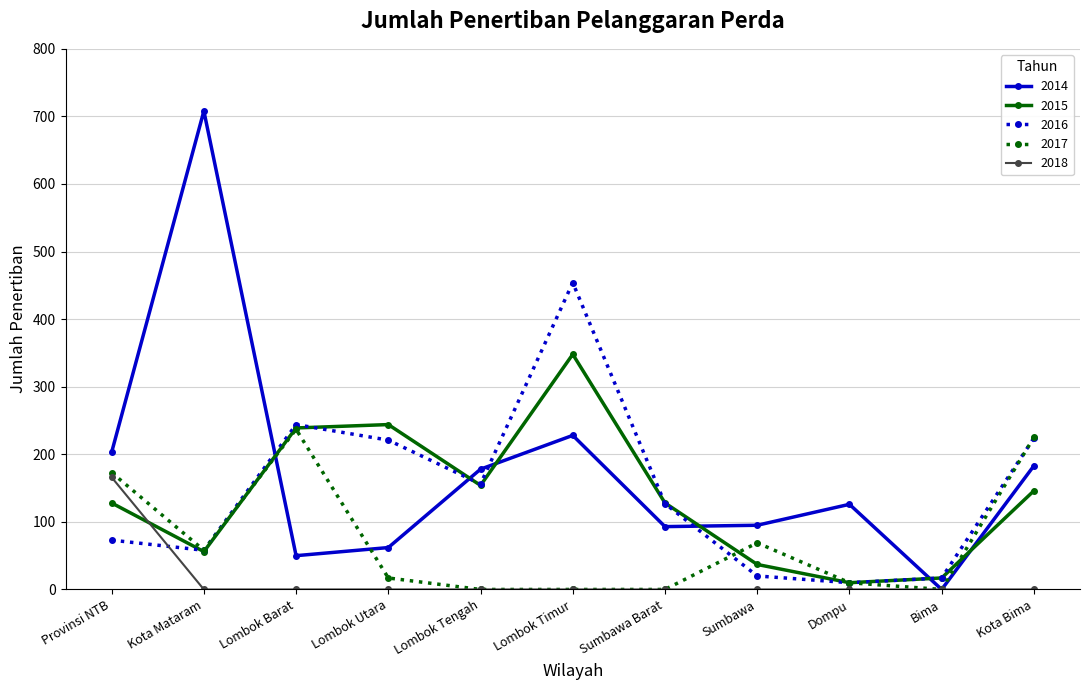

True or false: 2017 has a value of 17 at Lombok Utara.

True